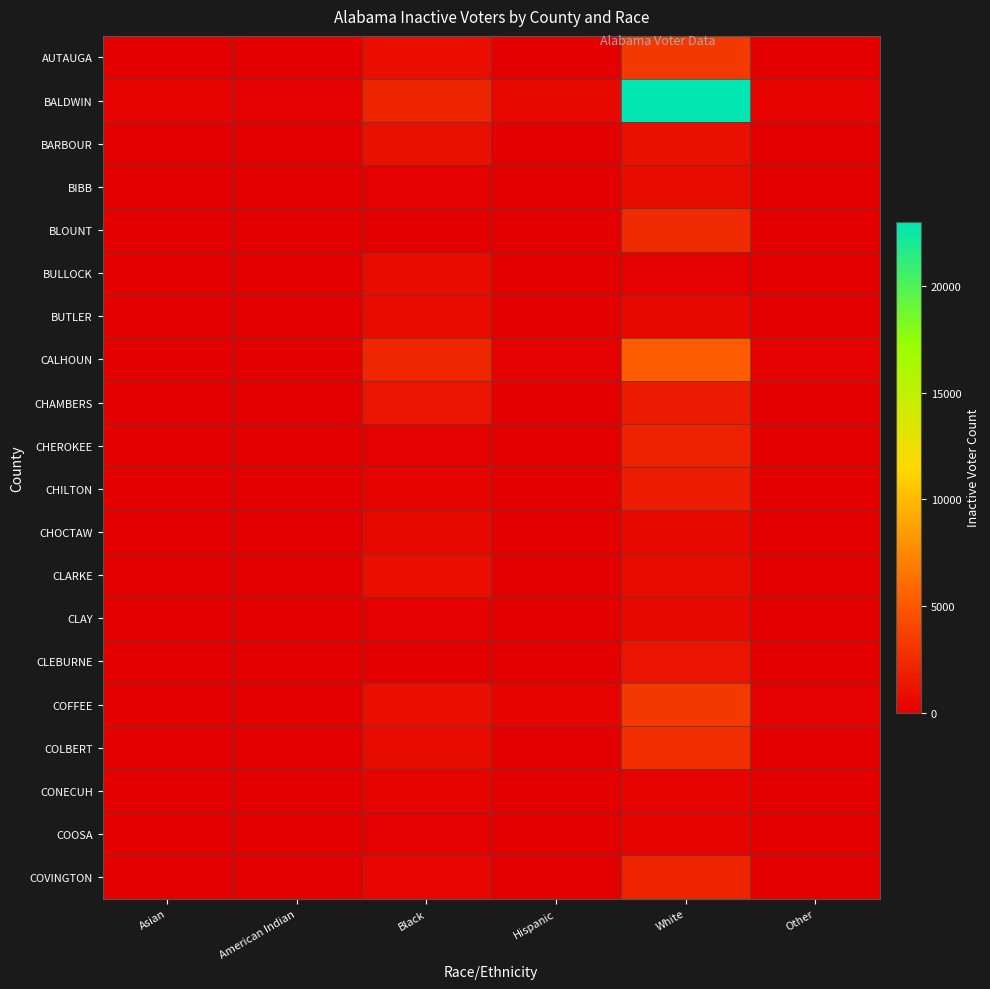

What is the difference between the highest and lowest values at White?

22876